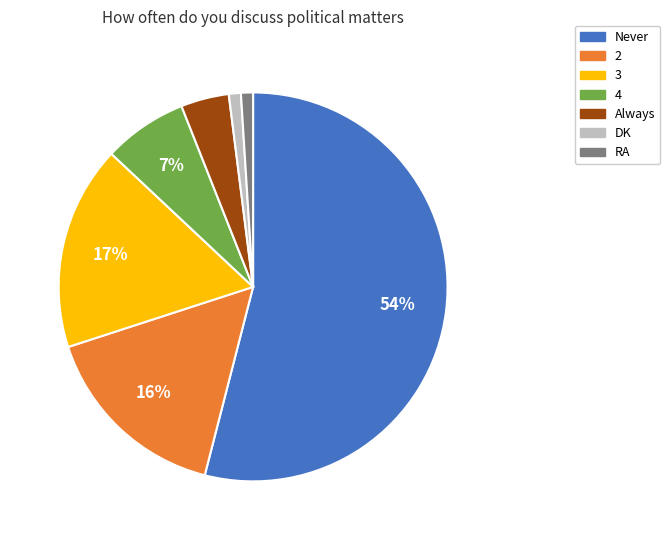

Combined, do 3 and 4 account for over 50%?

No